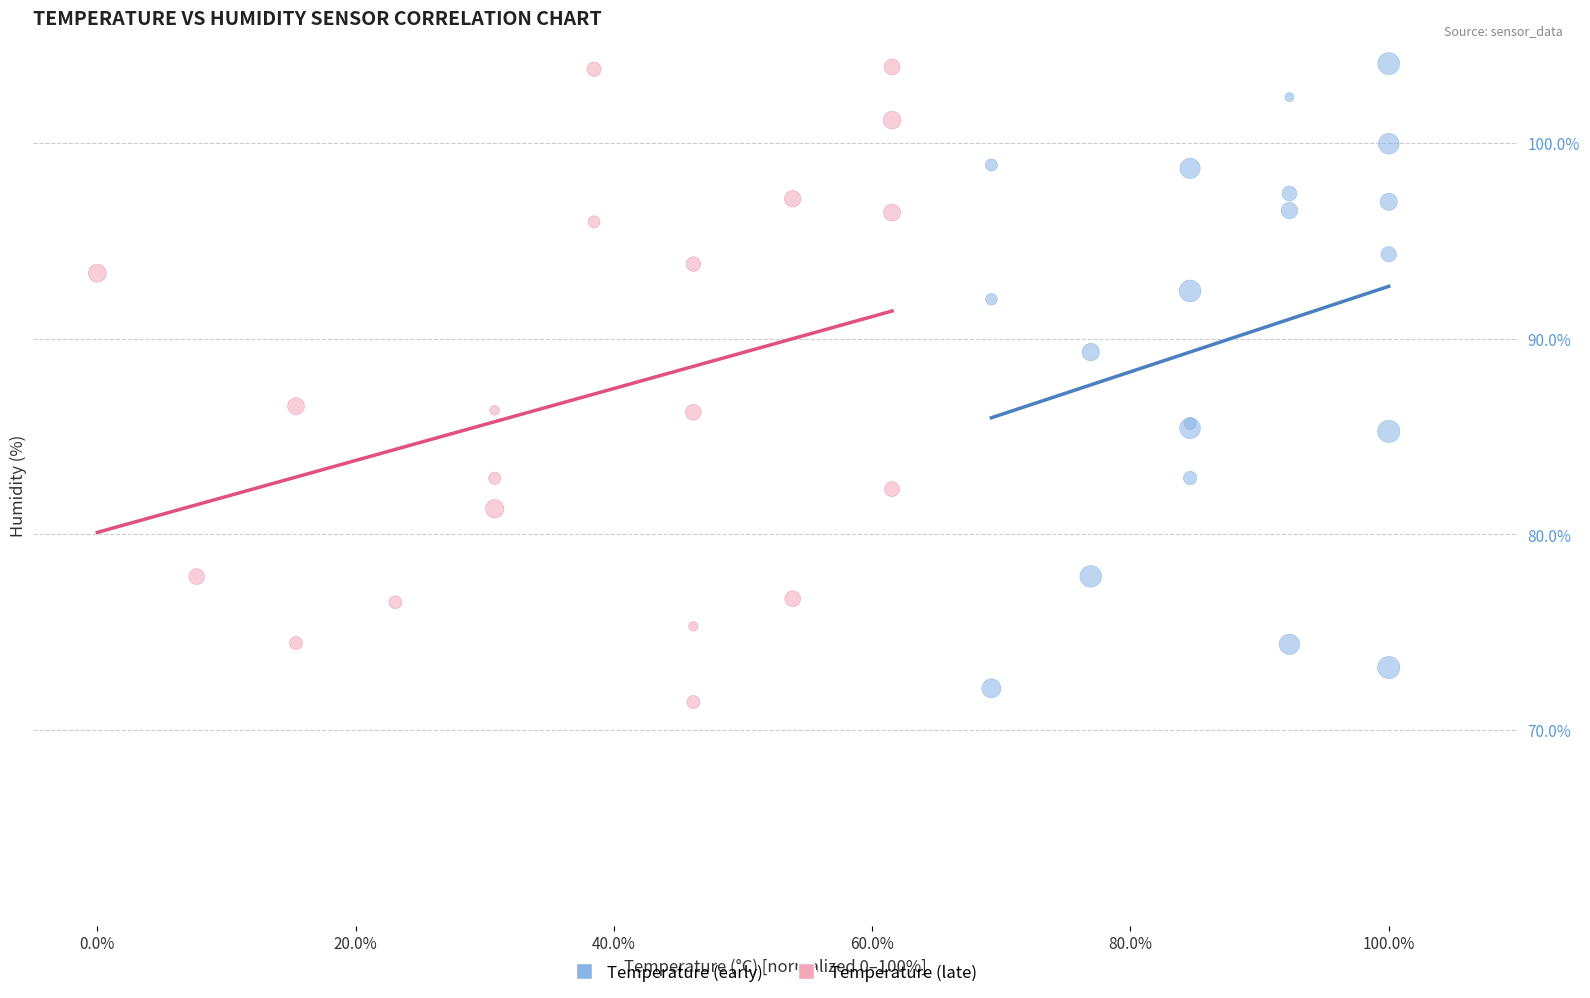

What are all the series names shown in the legend?

Temperature (early), Temperature (late)